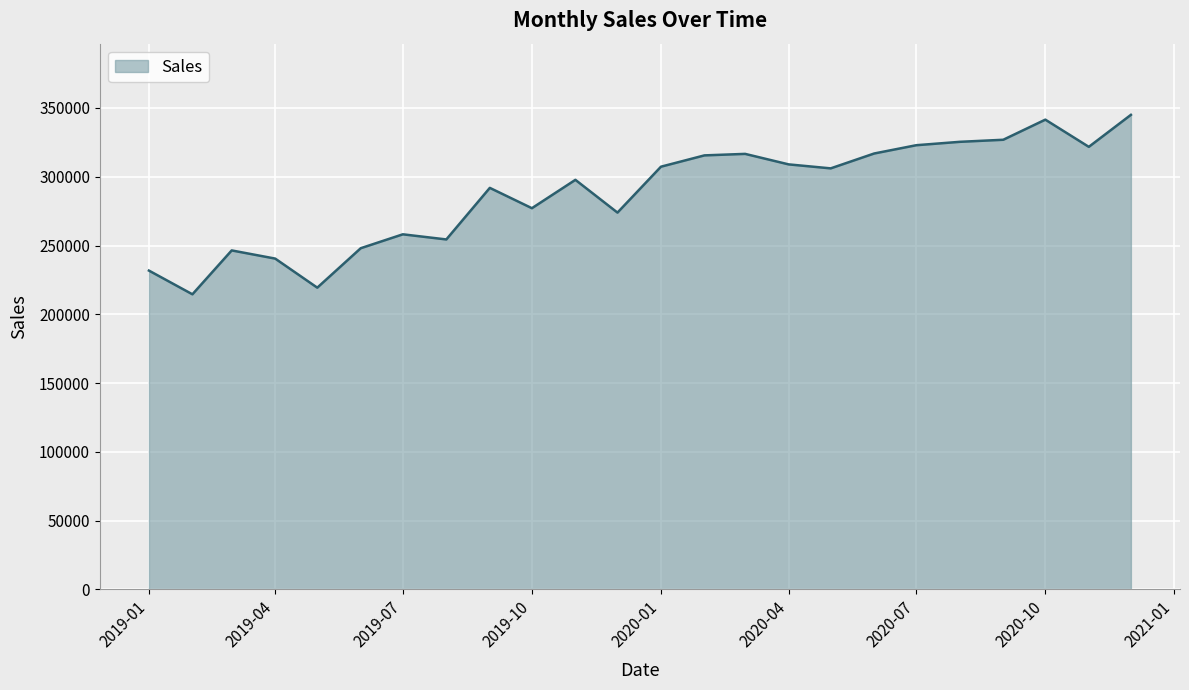

What is the average value?

287862